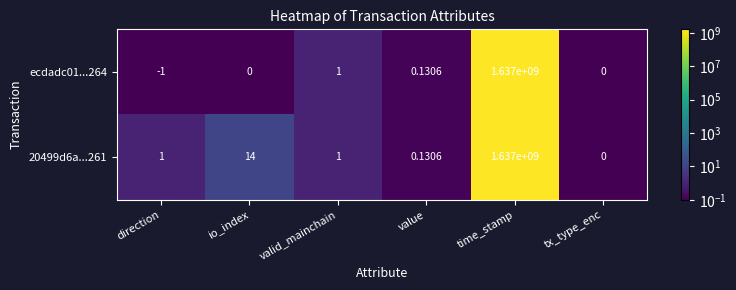

Is the value of 20499d6a...261 at valid_mainchain greater than the value of ecdadc01...264 at value?

Yes